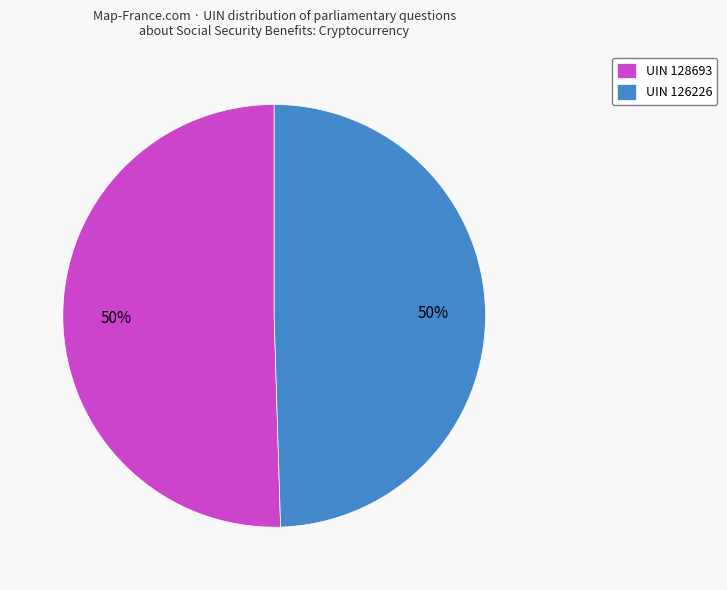

To the nearest percent, what portion does UIN 128693 represent?

50%